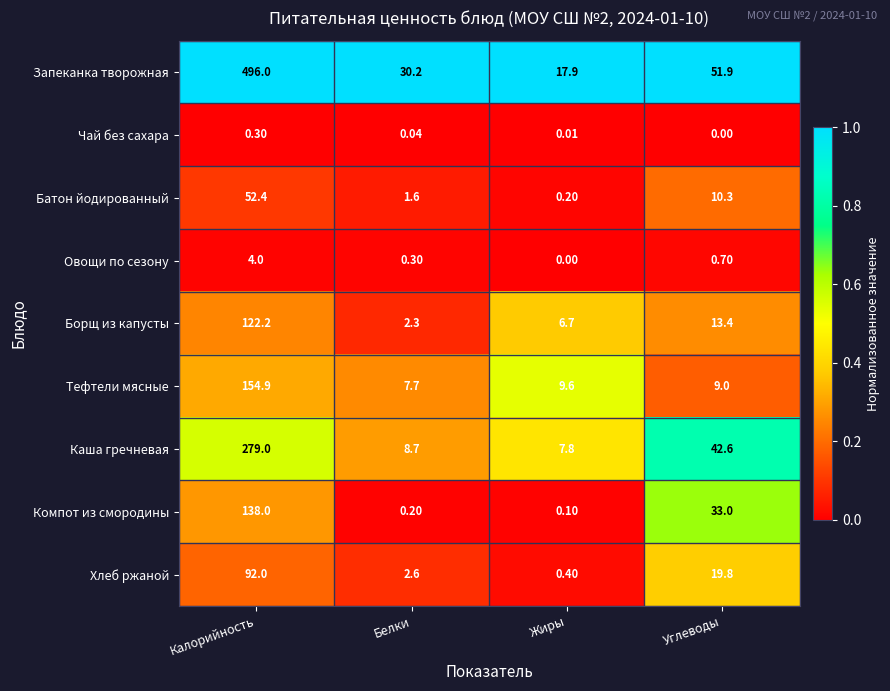

At which category is the sum across all series the highest?

Калорийность